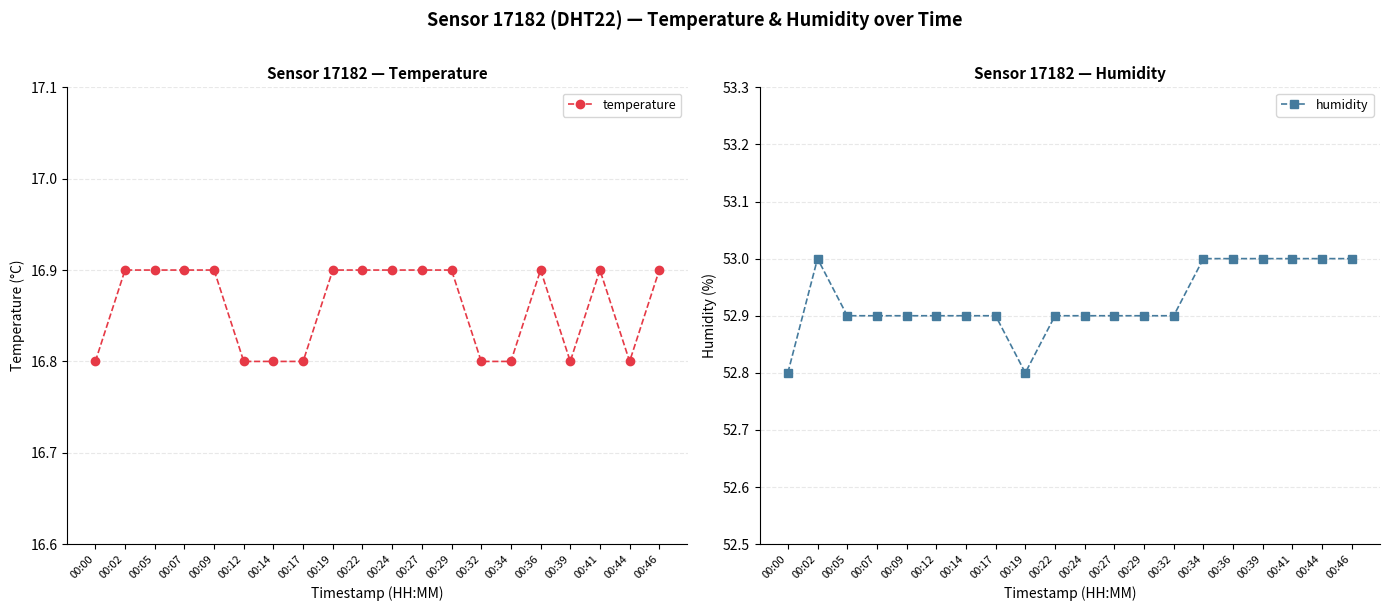

How many categories are shown in the chart?

20